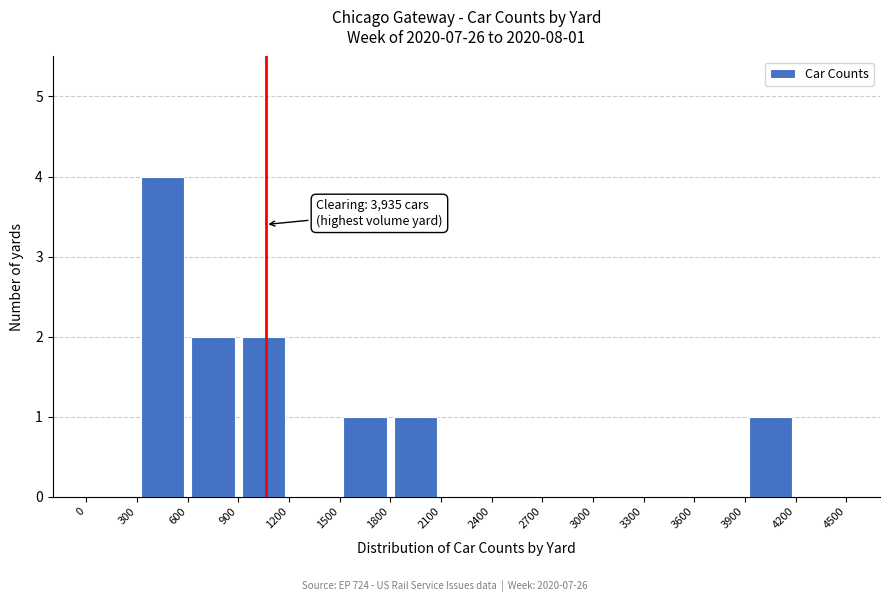

Which range on the x-axis has the tallest bar?

300 to 600